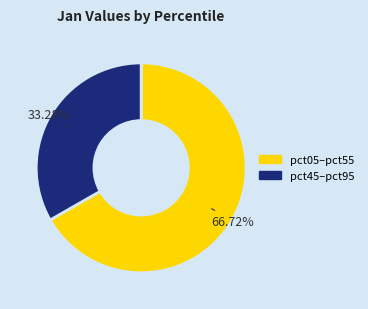

Is there any slice that represents more than half of the pie?

Yes